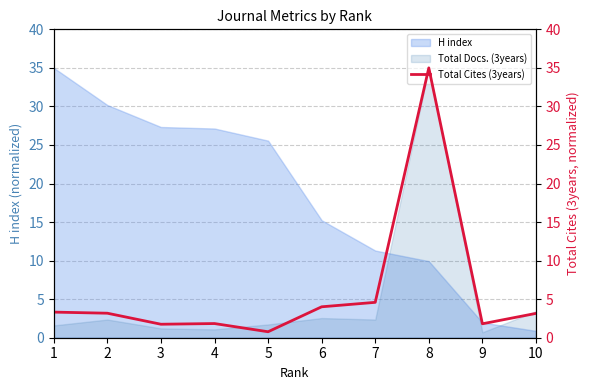

What is the greatest value displayed?

35.0